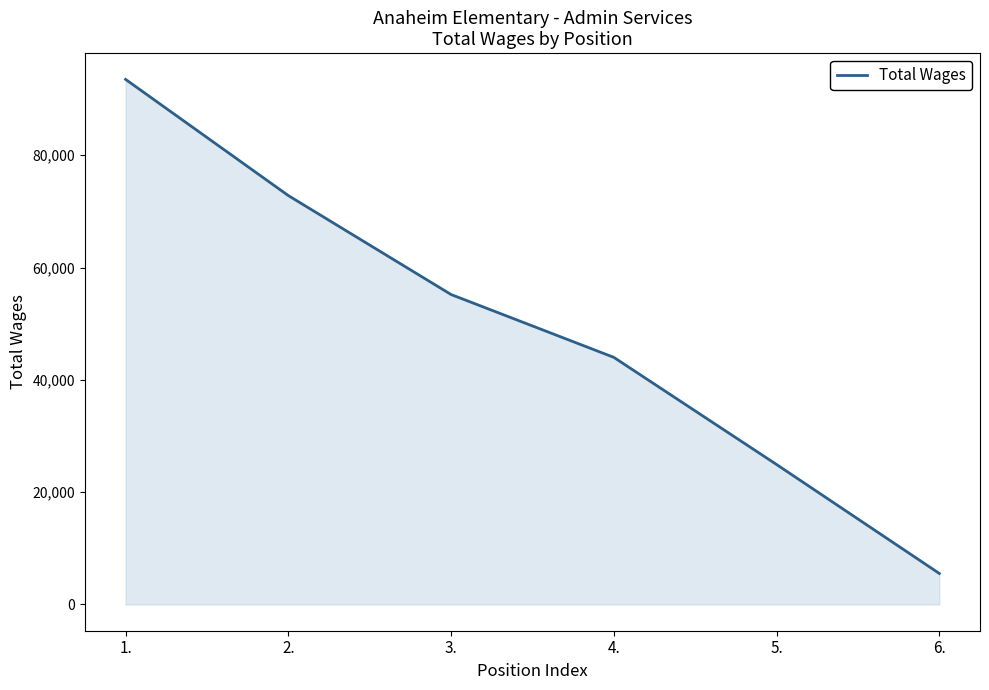

At which label does the data first exceed 55188?

1.